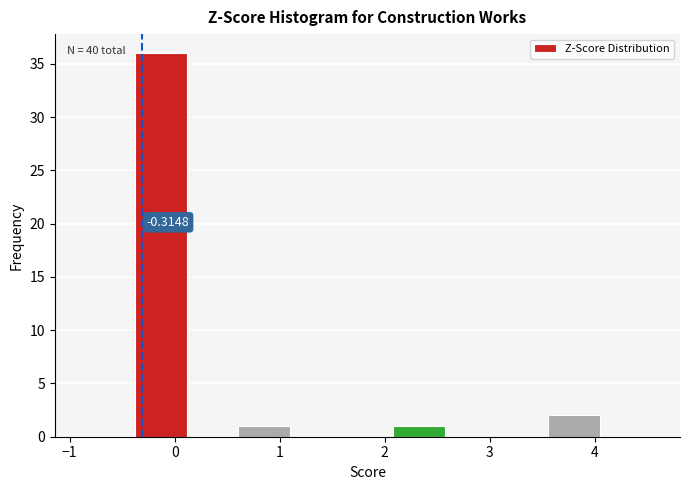

Which range on the x-axis has the tallest bar?

-0.4 to 0.1